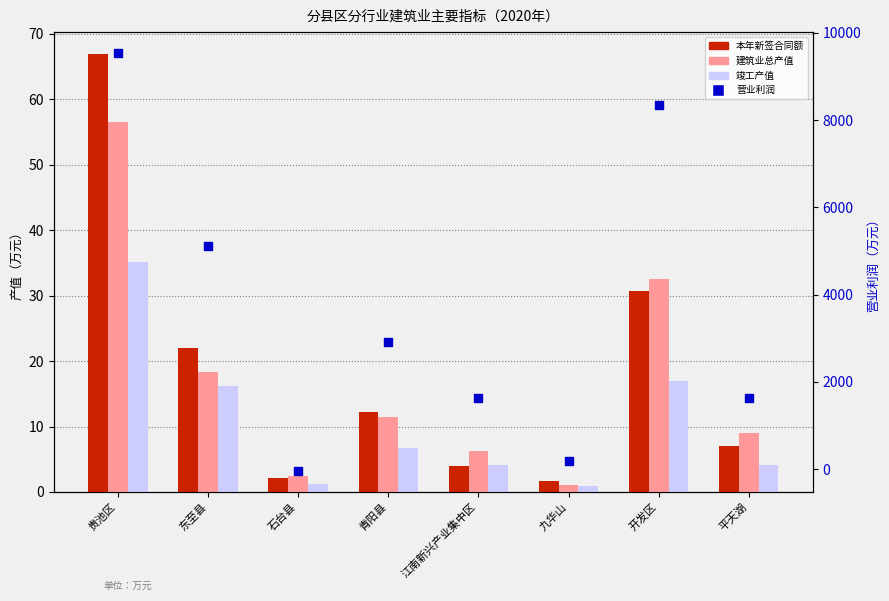

What are all the series names shown in the legend?

本年新签合同额, 建筑业总产值, 竣工产值, 营业利润